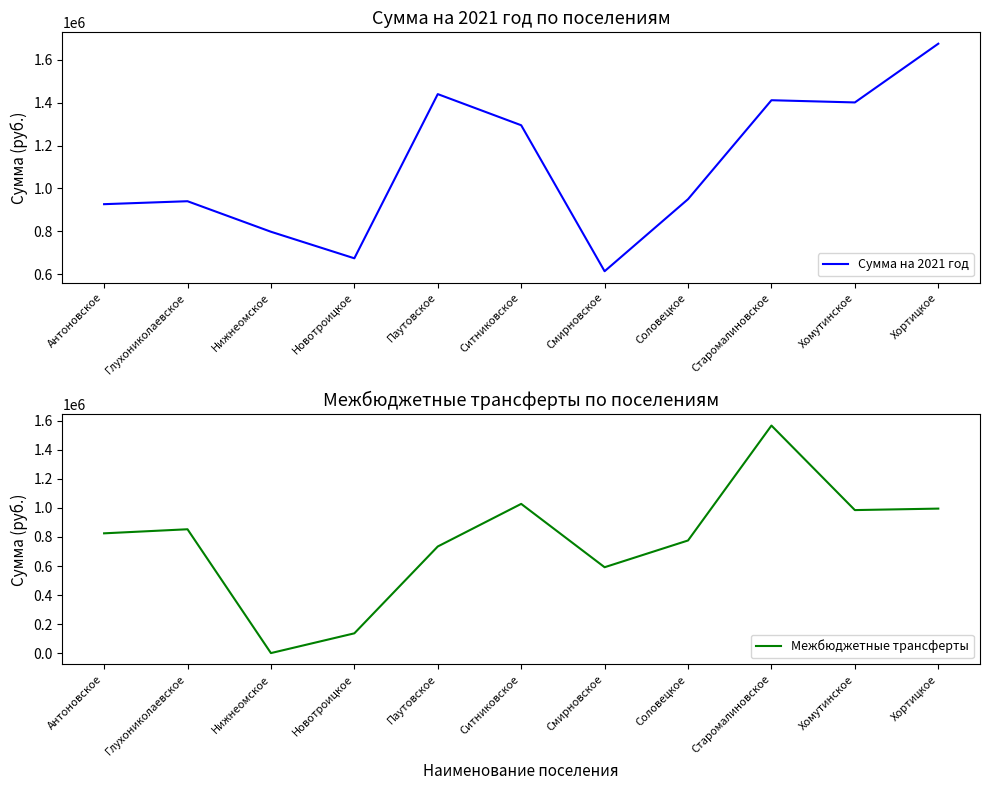

How many data points in Межбюджетные трансферты are less than 825134?

5